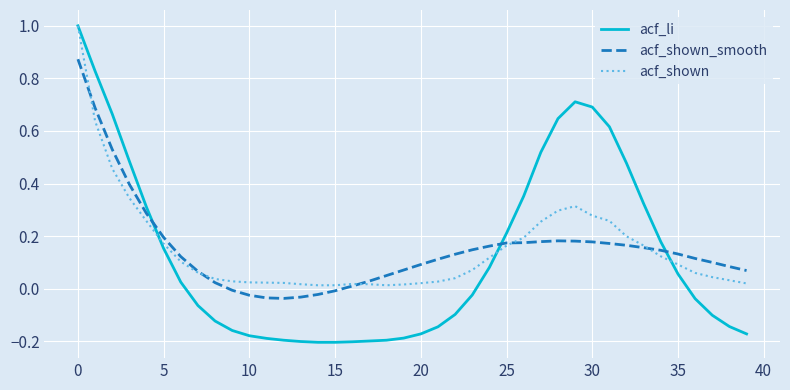

What is the greatest value displayed?

1.0